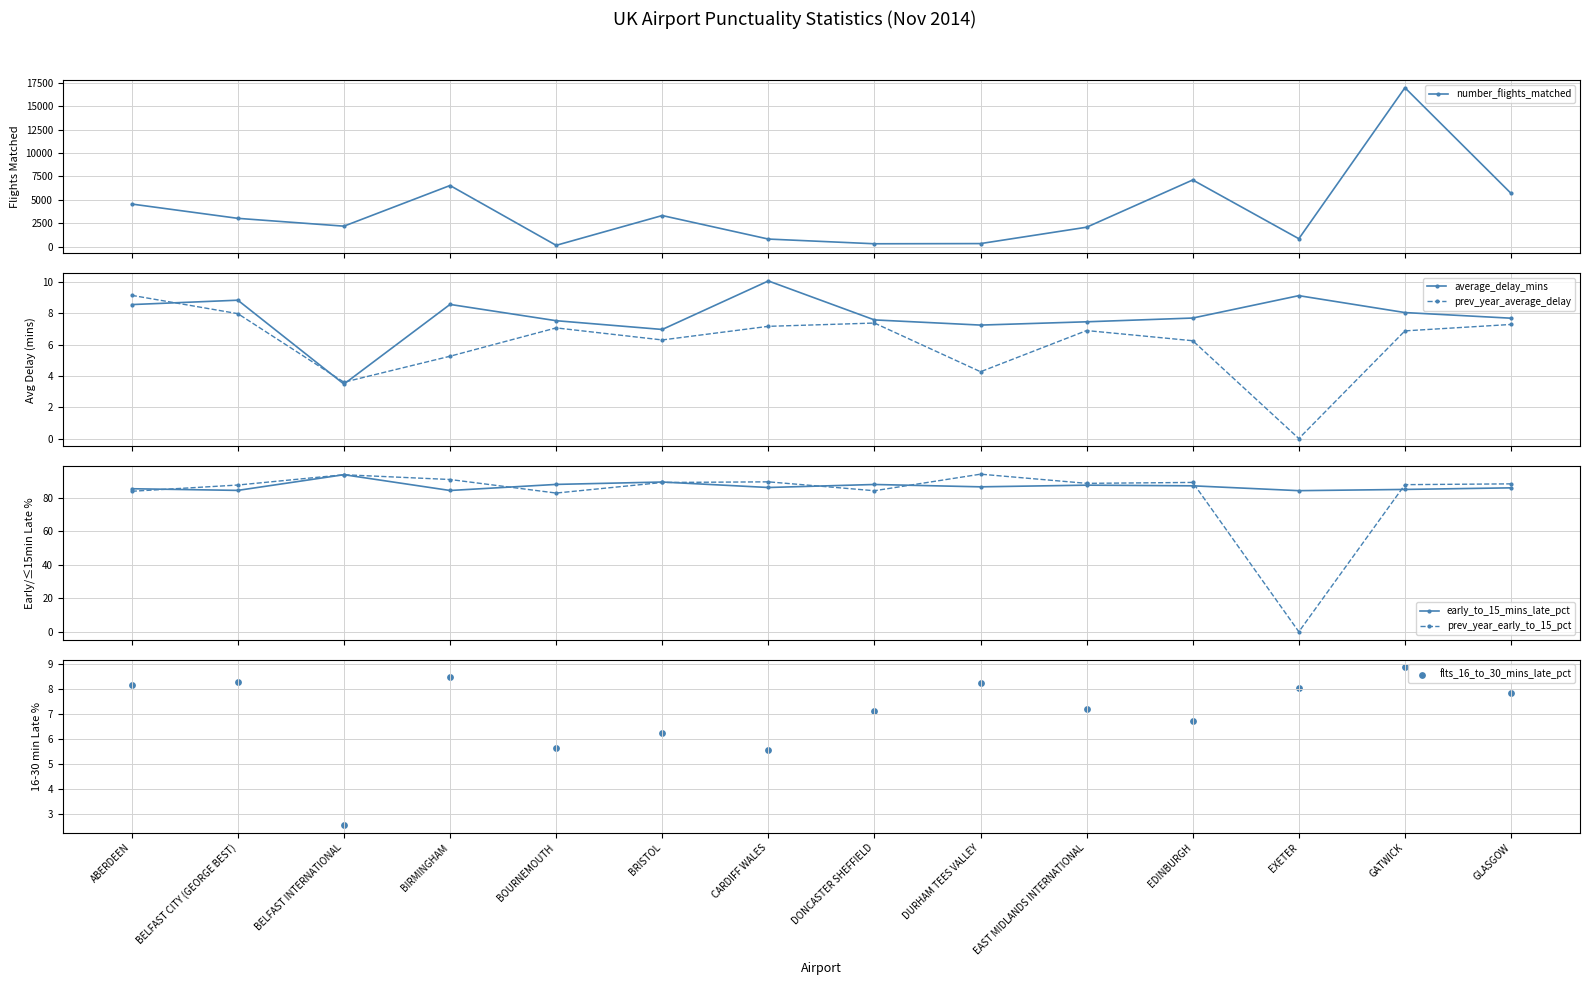

Which series reaches the maximum Y coordinate?

number_flights_matched